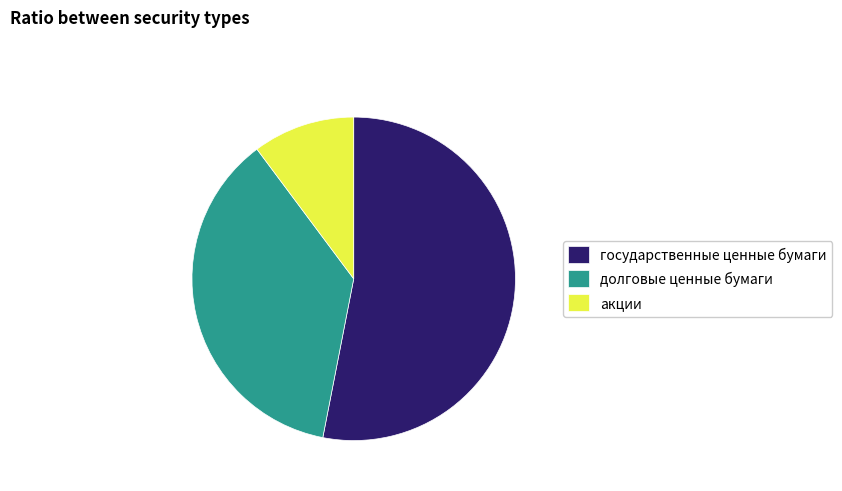

True or false: долговые ценные бумаги accounts for 28% of the total.

False